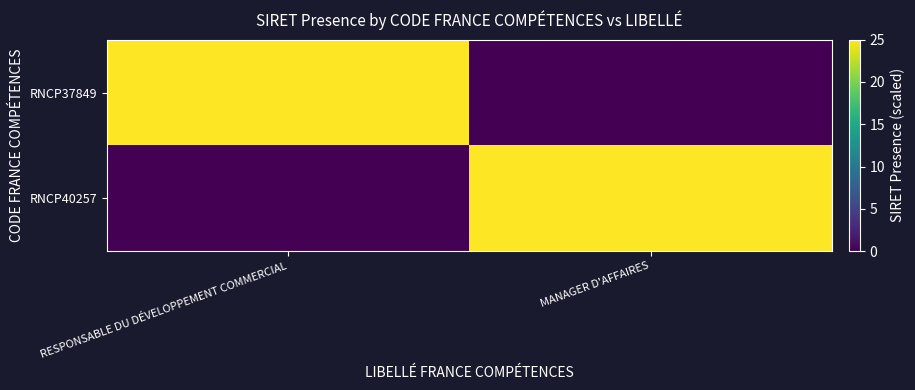

Which series has the largest range (max minus min)?

RNCP37849